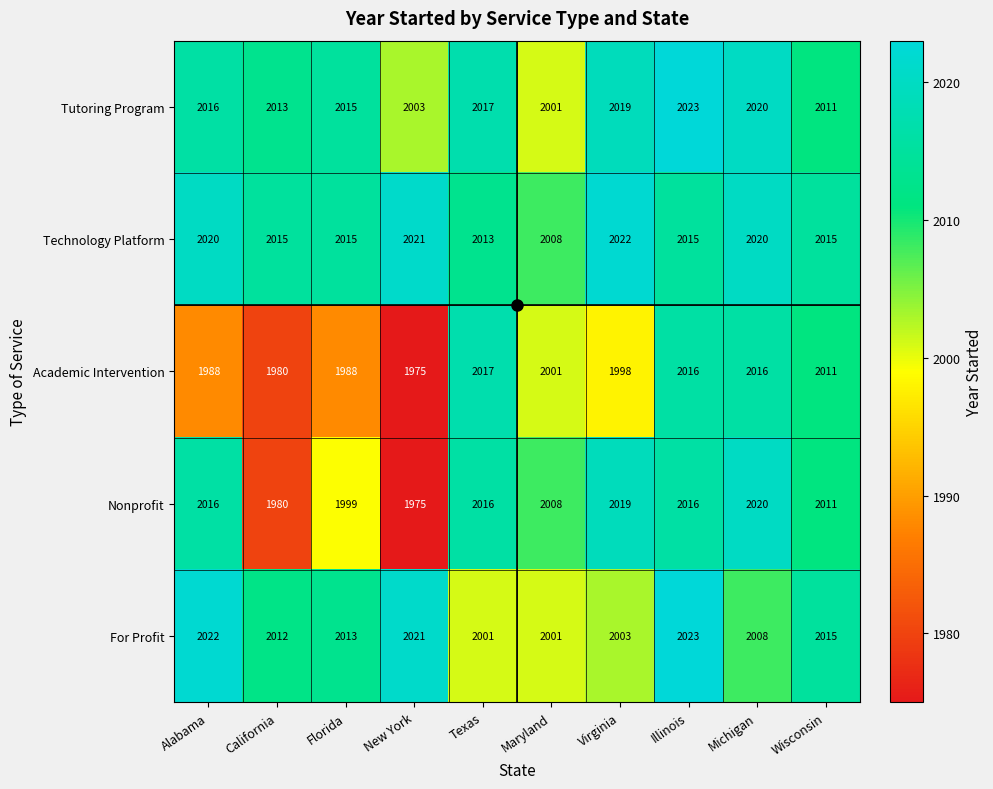

Which series has the largest range (max minus min)?

Nonprofit